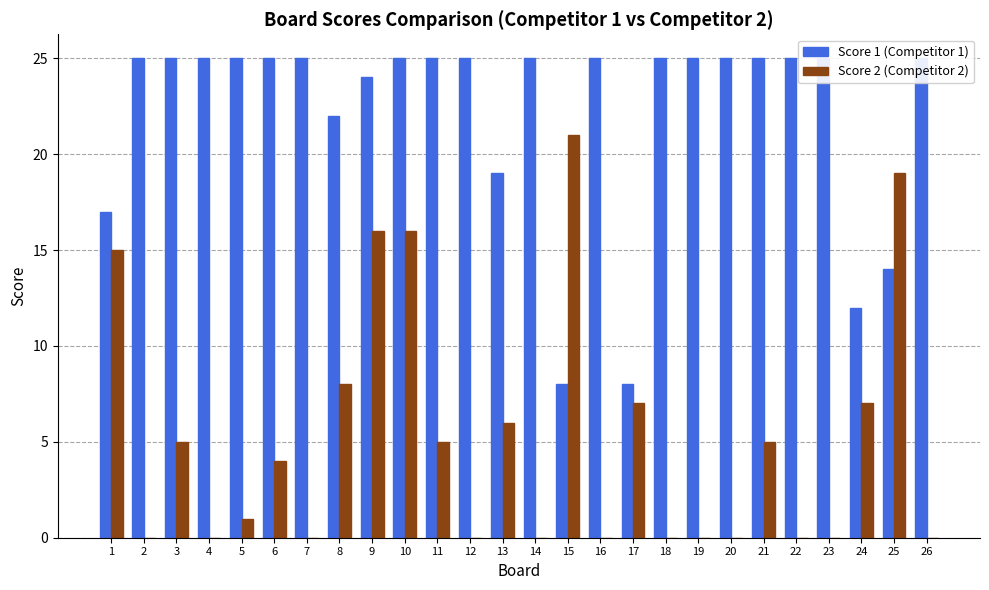

Reading right to left, what are all the values shown in this chart?

Score 1 (Competitor 1): 26=25	25=14	24=12	23=25	22=25	21=25	20=25	19=25	18=25	17=8	16=25	15=8	14=25	13=19	12=25	11=25	10=25	9=24	8=22	7=25	6=25	5=25	4=25	3=25	2=25	1=17
Score 2 (Competitor 2): 26=0	25=19	24=7	23=0	22=0	21=5	20=0	19=0	18=0	17=7	16=0	15=21	14=0	13=6	12=0	11=5	10=16	9=16	8=8	7=0	6=4	5=1	4=0	3=5	2=0	1=15